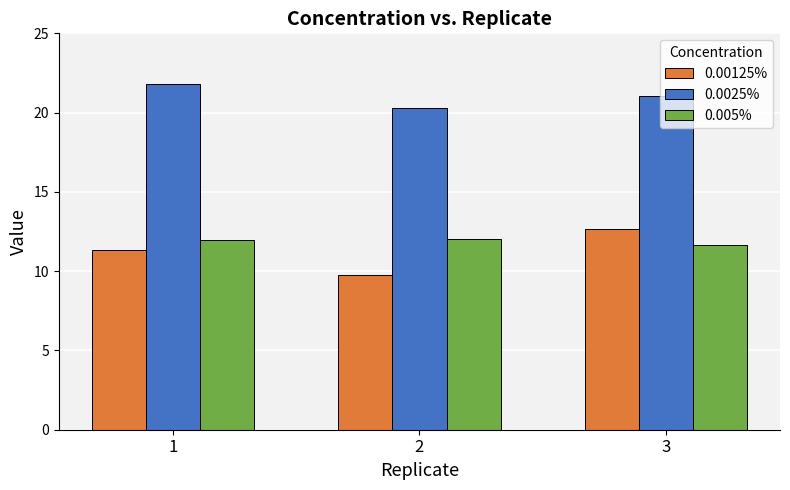

Where is 0.005% nearest to the value 11?

3